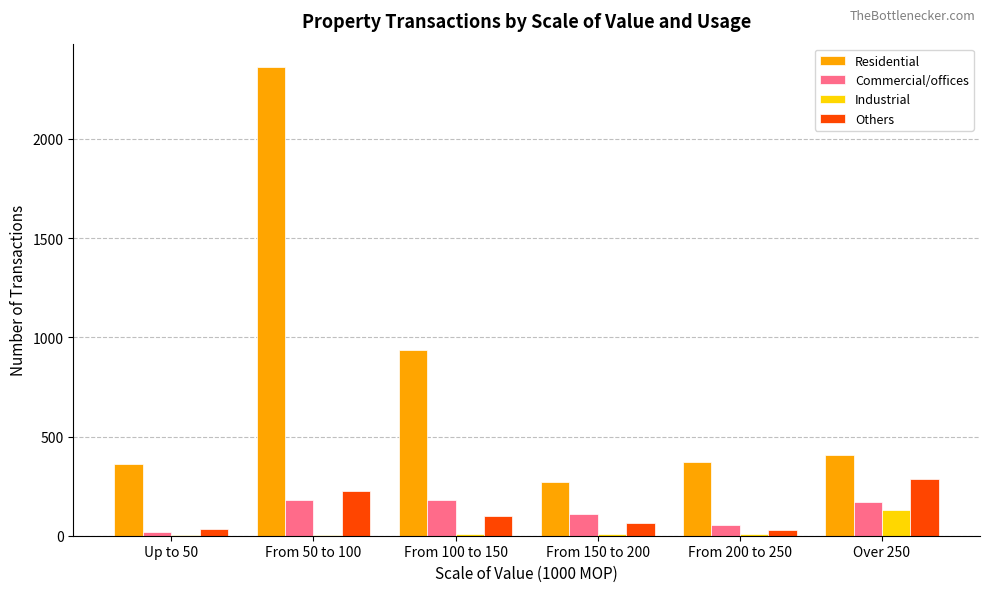

Between Up to 50 and Over 250, which series saw the biggest shift?

Others